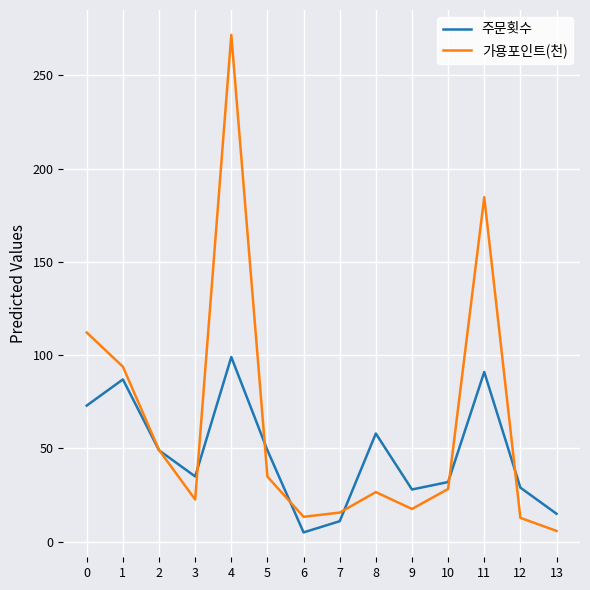

At which category is the sum across all series the highest?

4